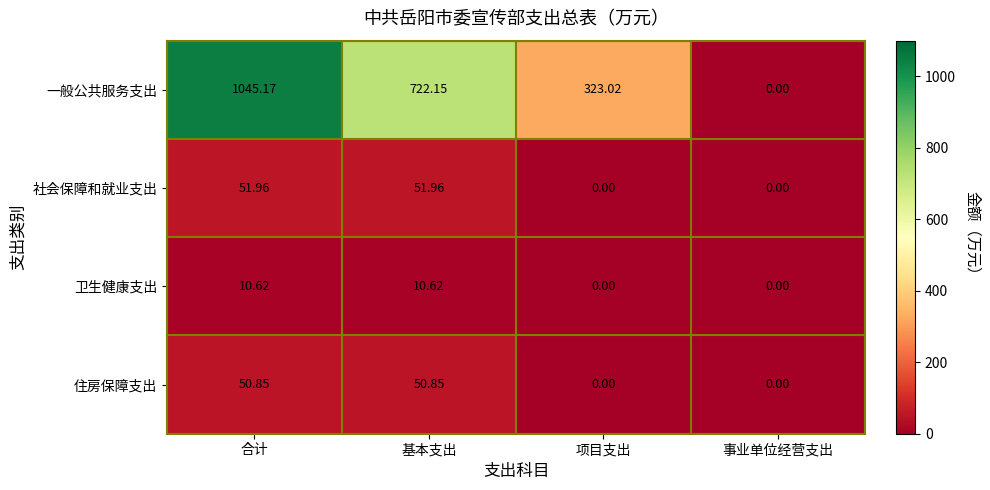

Which category has the highest value across all series?

合计